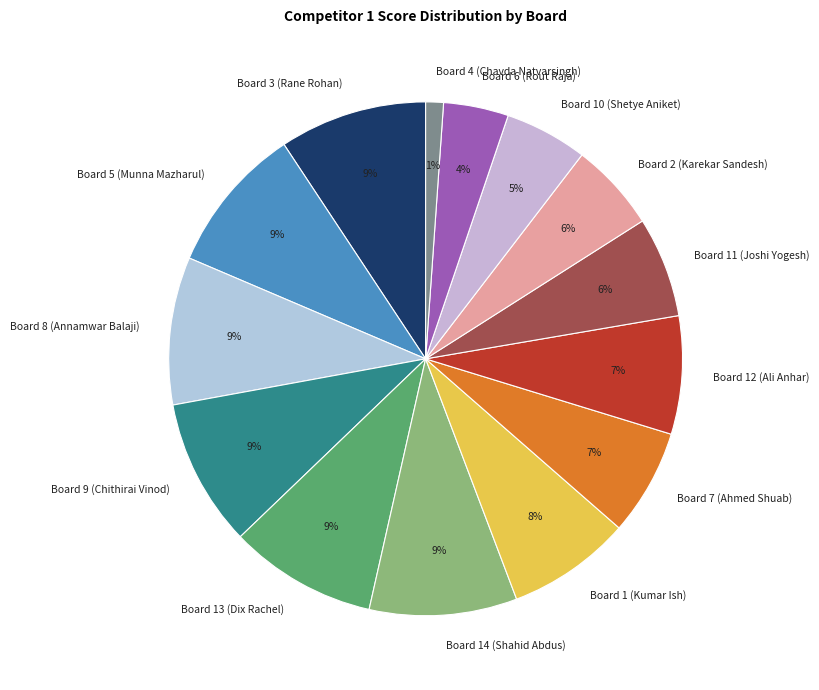

True or false: Board 1 (Kumar Ish) accounts for 8% of the total.

True